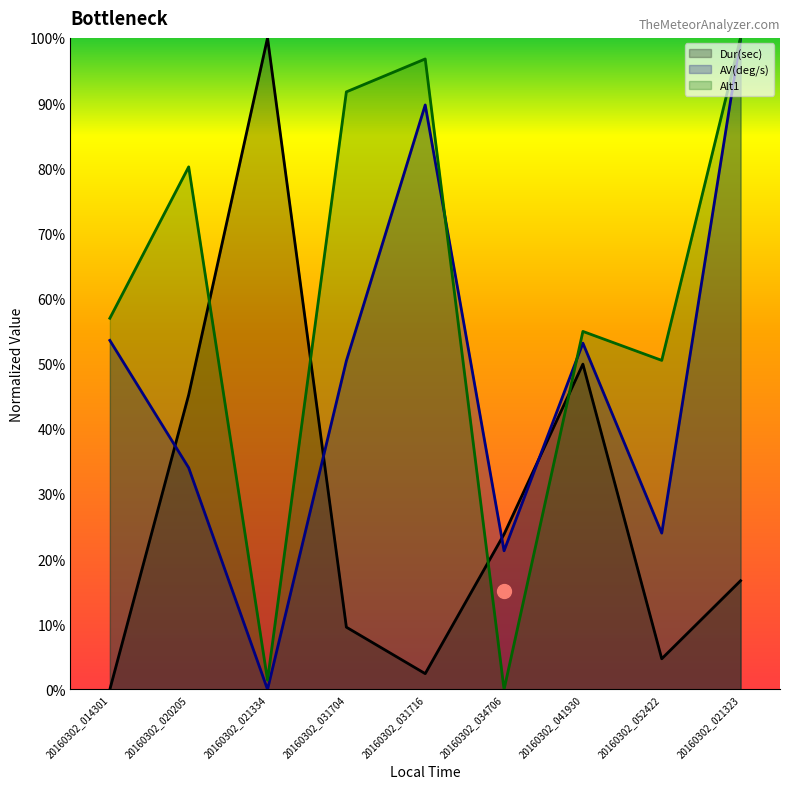

At how many categories does at least one series exceed 26?

8